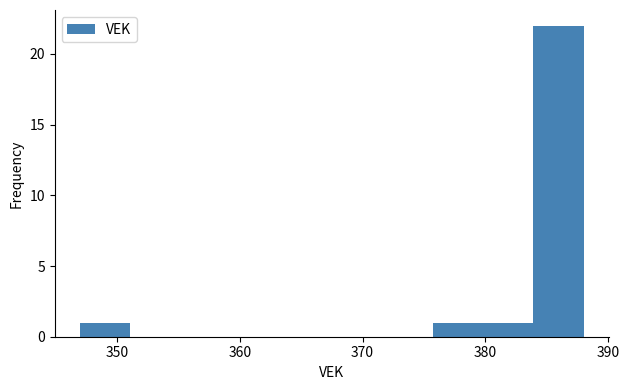

Reading left to right, transcribe this chart: for each bar, give the range it covers on the x-axis and its height. Neither the bar edges nor the heights are printed on the chart, so give them approximately, as read against the axes.

347.0 to 351.1: 1
351.1 to 355.2: 0
355.2 to 359.3: 0
359.3 to 363.4: 0
363.4 to 367.5: 0
367.5 to 371.6: 0
371.6 to 375.7: 0
375.7 to 379.8: 1
379.8 to 383.9: 1
383.9 to 388.0: 22